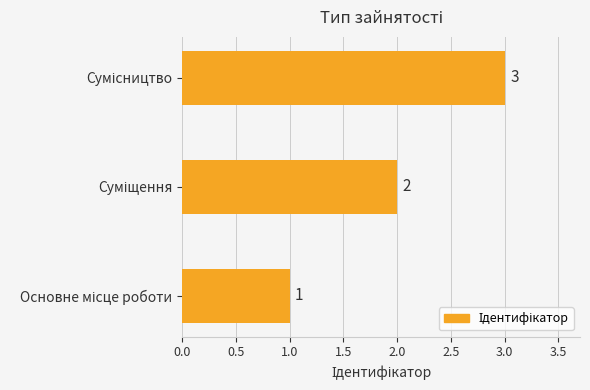

How many values are between 1 and 3?

3